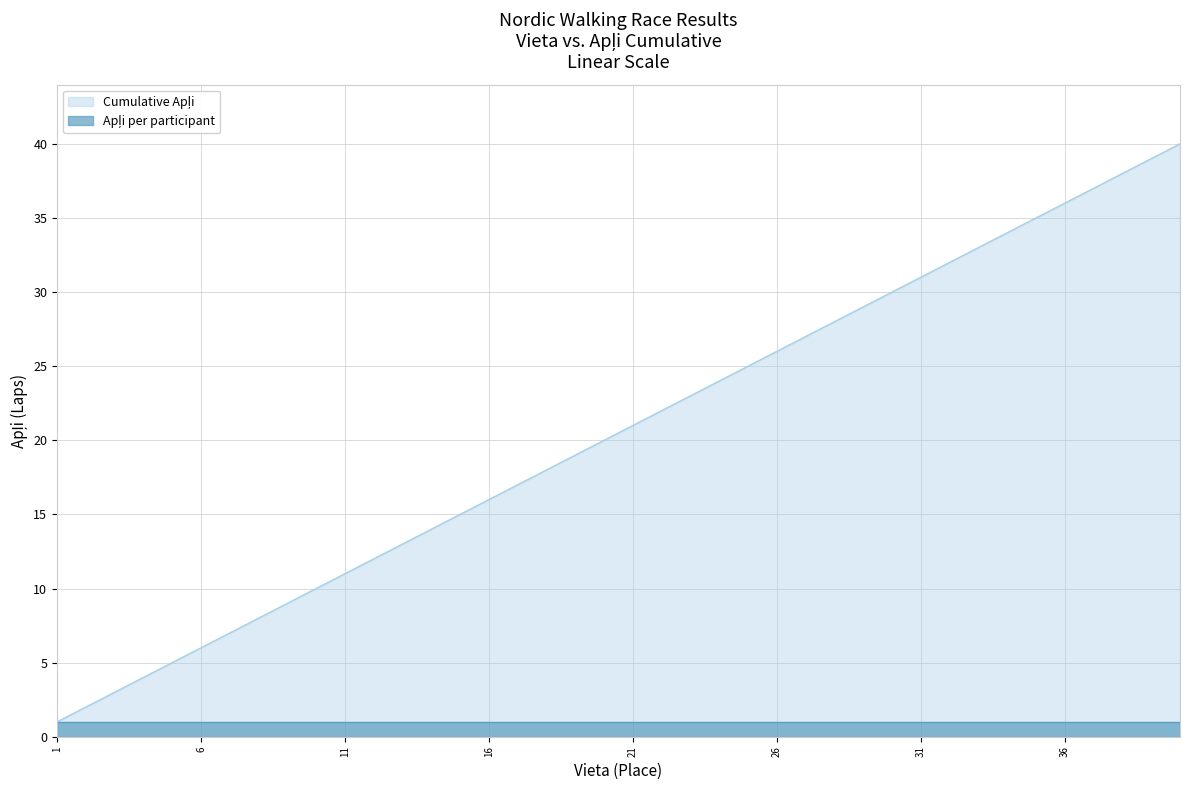

True or false: there are more than 1 points higher than both neighbors.

False